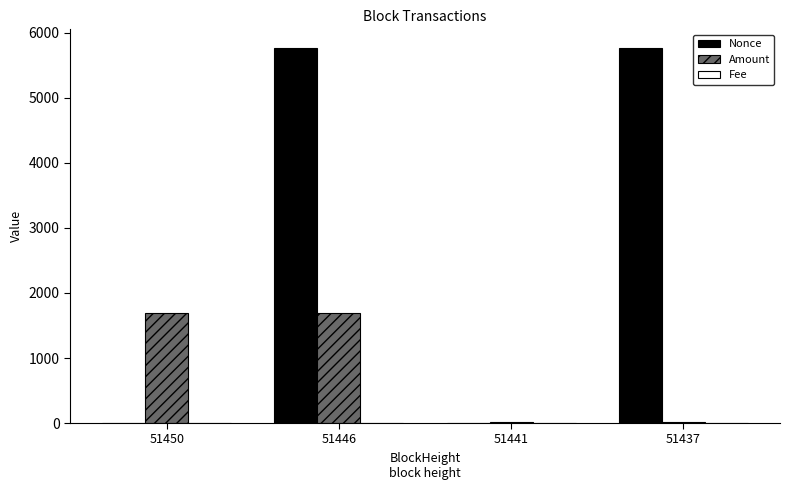

How many data points in Amount are above 1686?

2